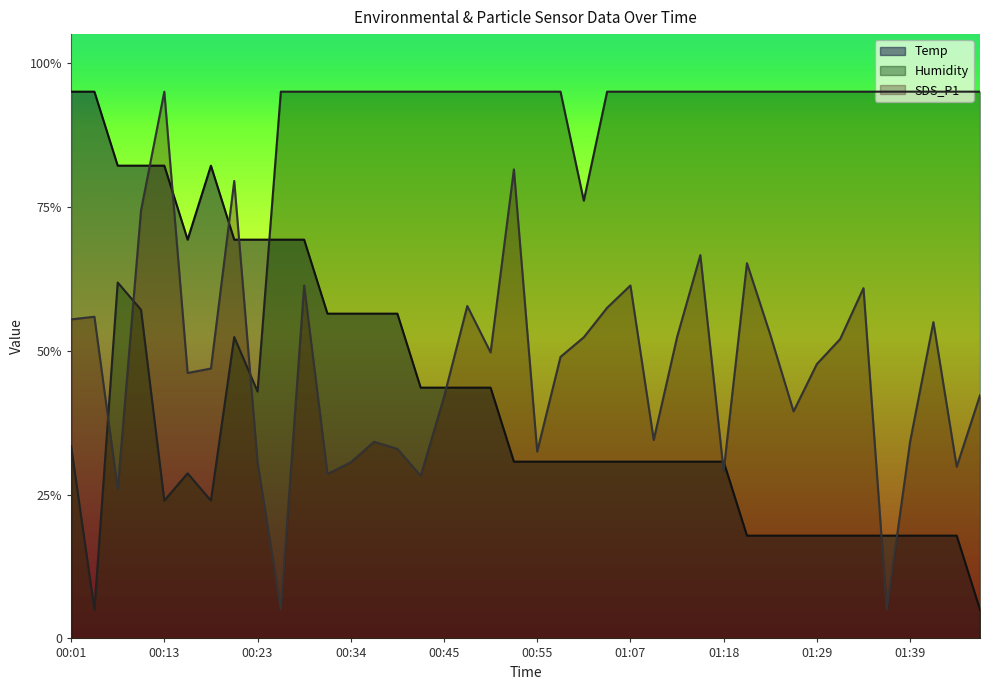

True or false: Temp has more than 0 interior local peaks.

True